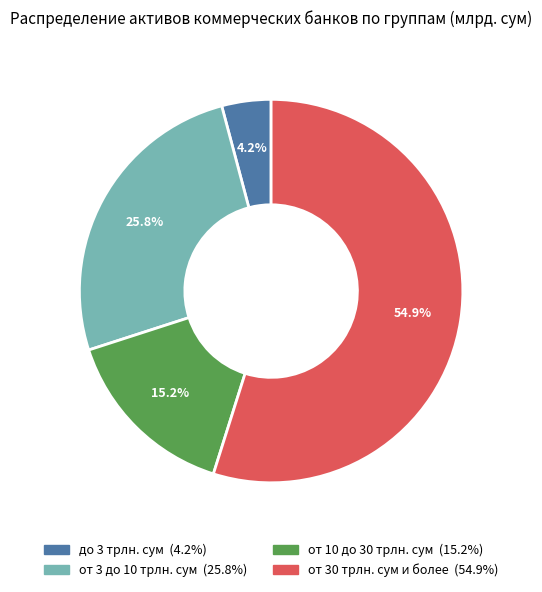

Which slice is the largest?

от 30 трлн. сум и более